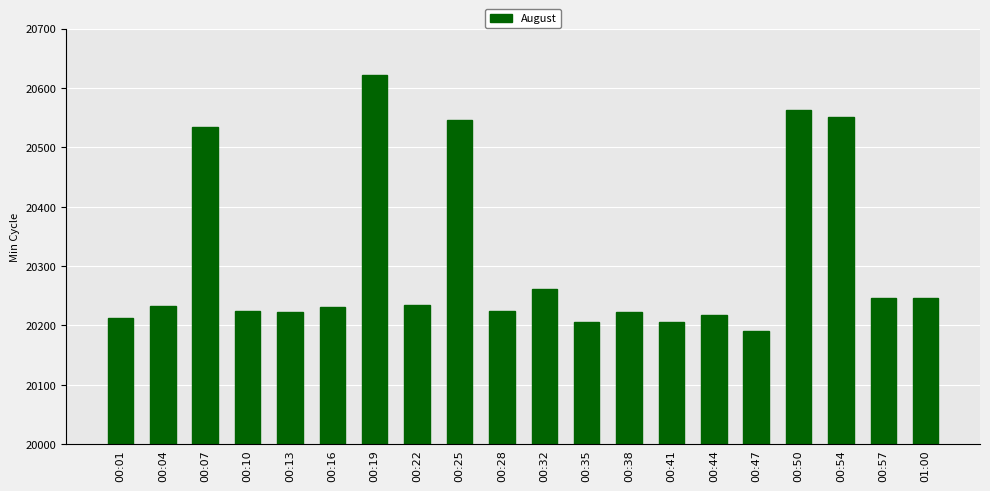

What value does the data have at 00:07?

20535